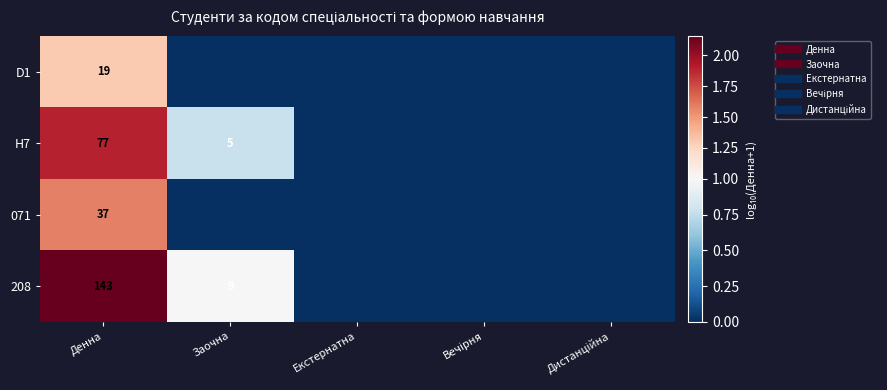

How many positive values does the 208 series have?

2